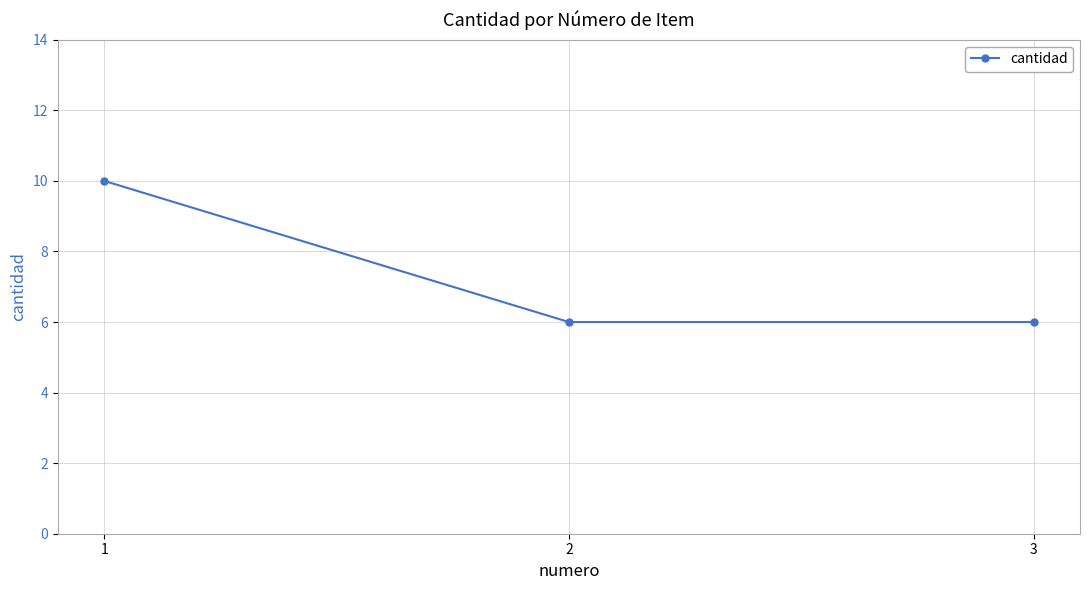

What is the maximum value shown in the chart?

10